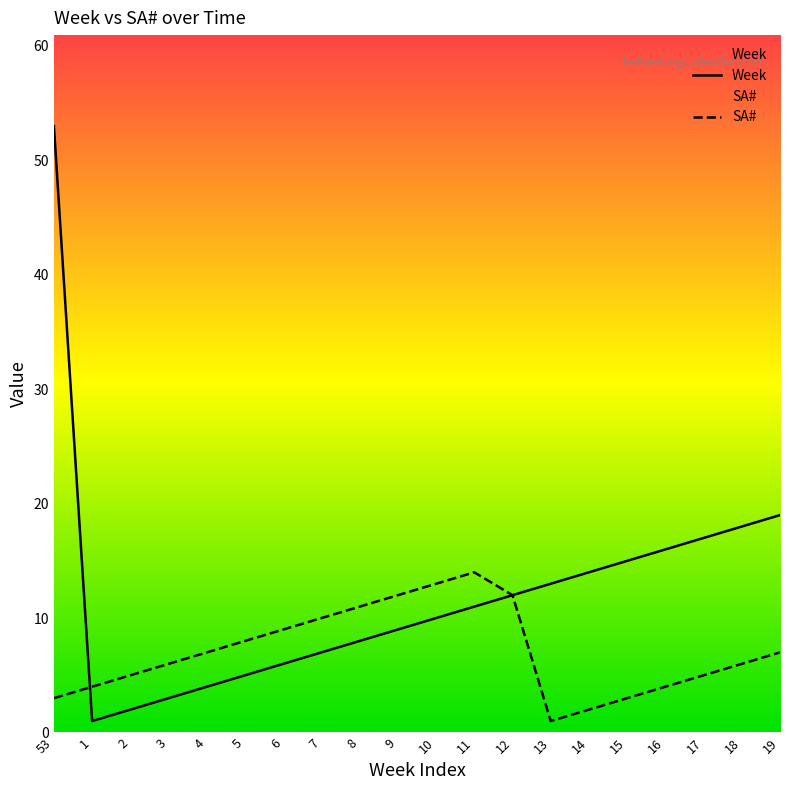

Is the value of Week at 19 greater than the value of SA# at 7?

Yes